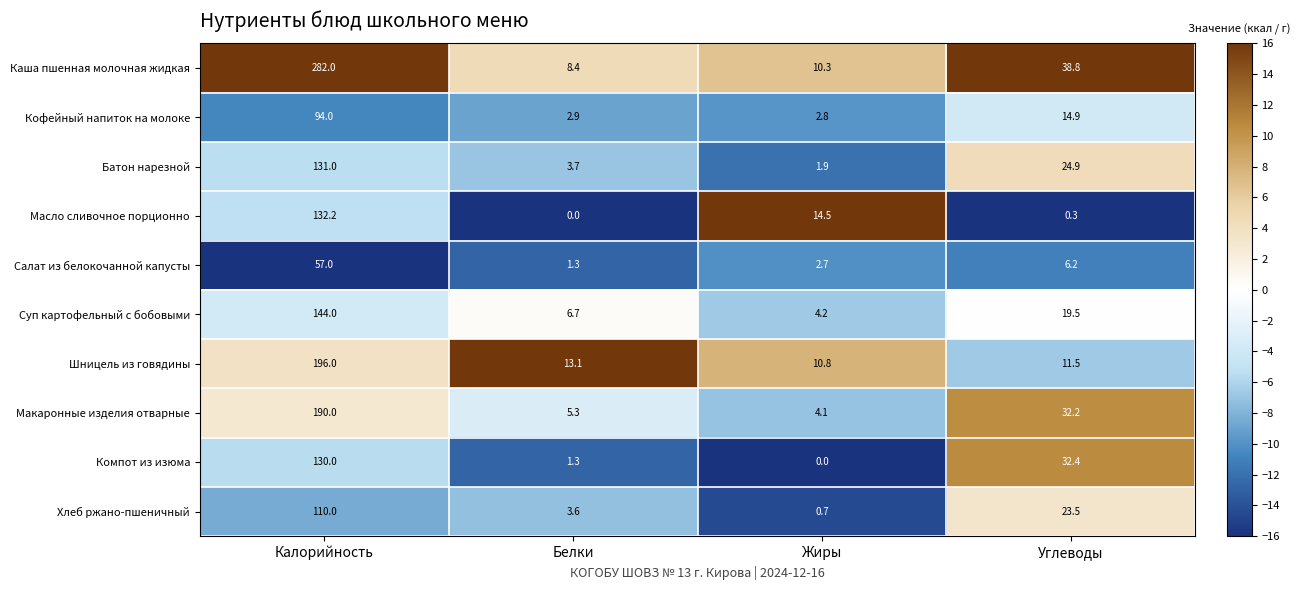

True or false: Шницель из говядины has a value of 196.0 at Калорийность.

True